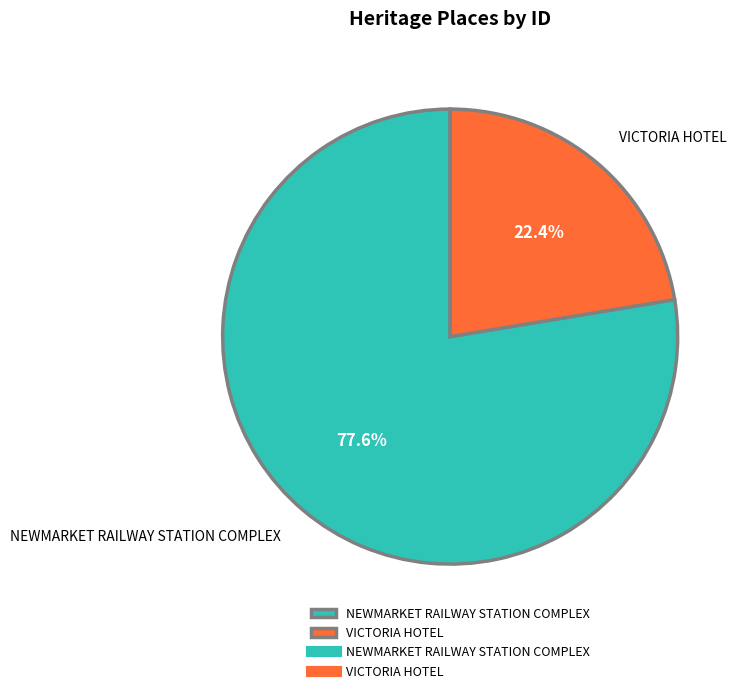

Do VICTORIA HOTEL and NEWMARKET RAILWAY STATION COMPLEX together represent more than half of the pie?

Yes